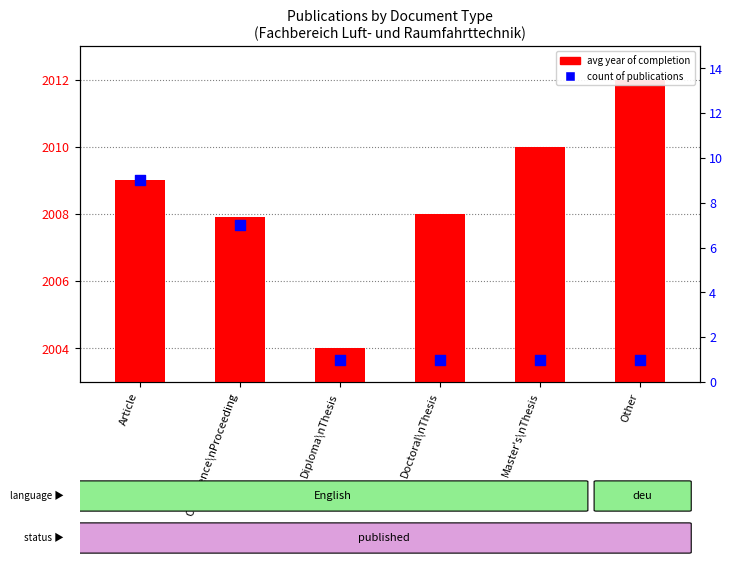

Which series contains the lowest Y value?

count